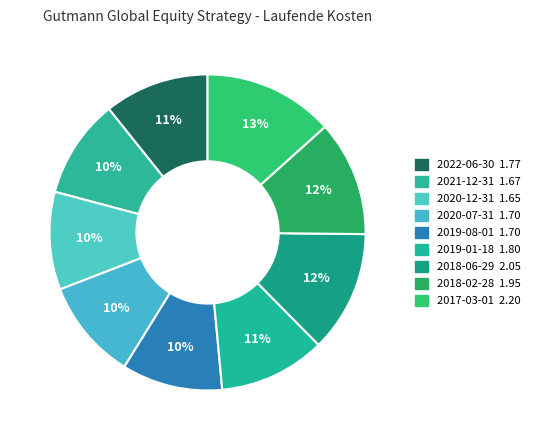

To the nearest percent, what is the difference between the 2019-01-18 and 2019-08-01 slice percentages?

1%